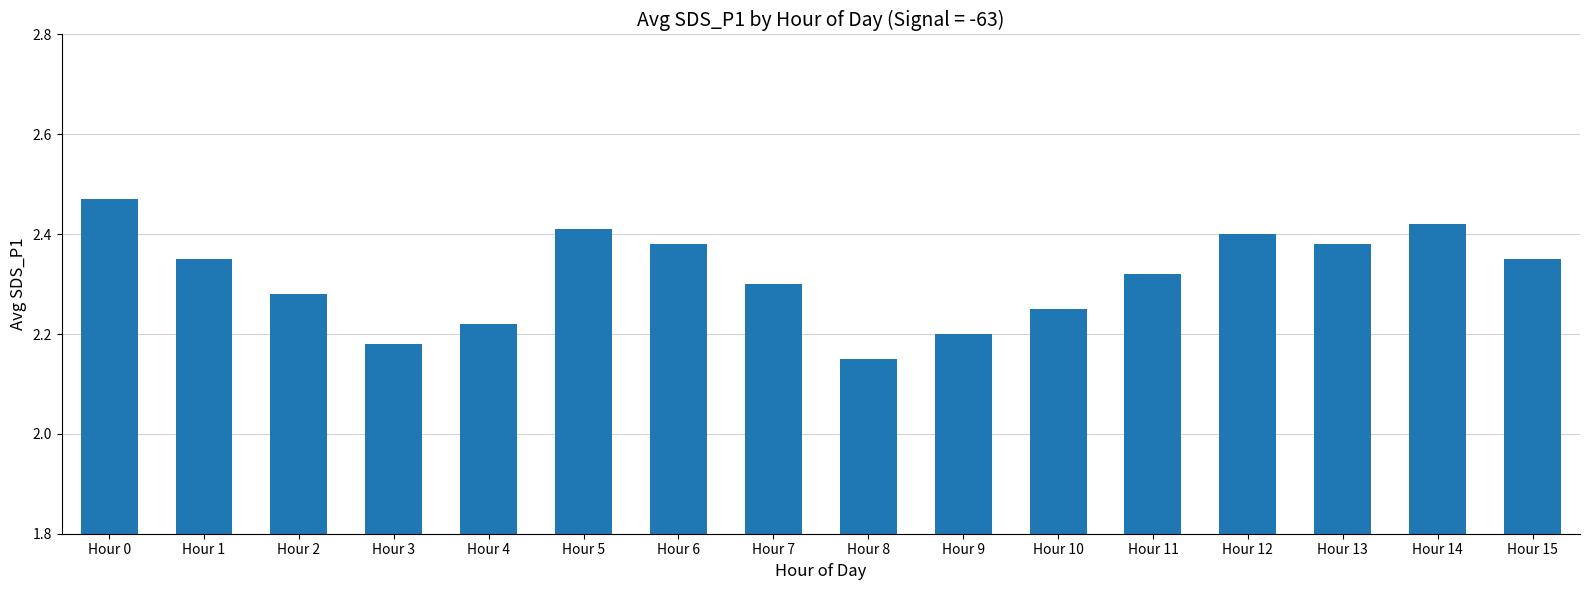

True or false: the data shows 0.6 at Hour 13.

False